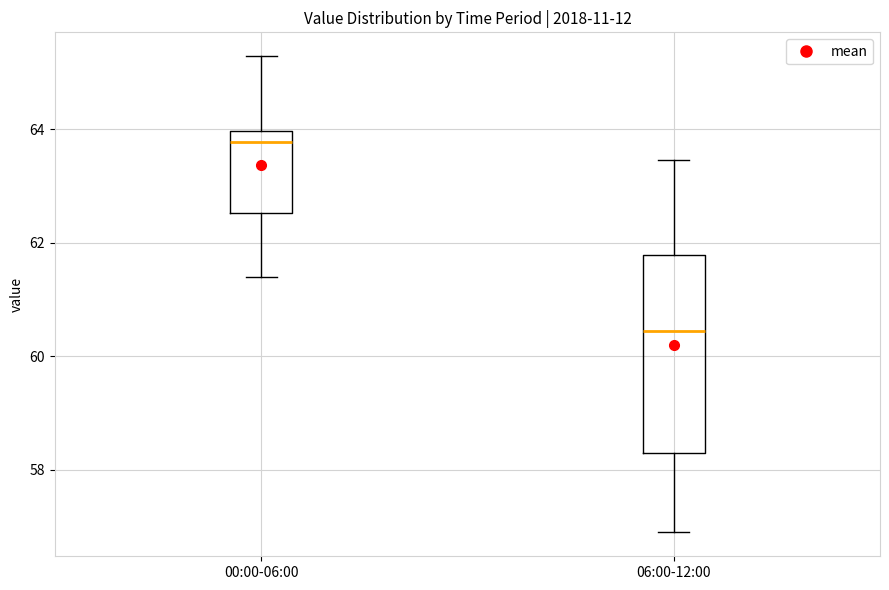

Where does the median line of the box for 06:00-12:00 sit on the y-axis? The values are not printed on the chart, so give them approximately, as read against the axis.

60.4